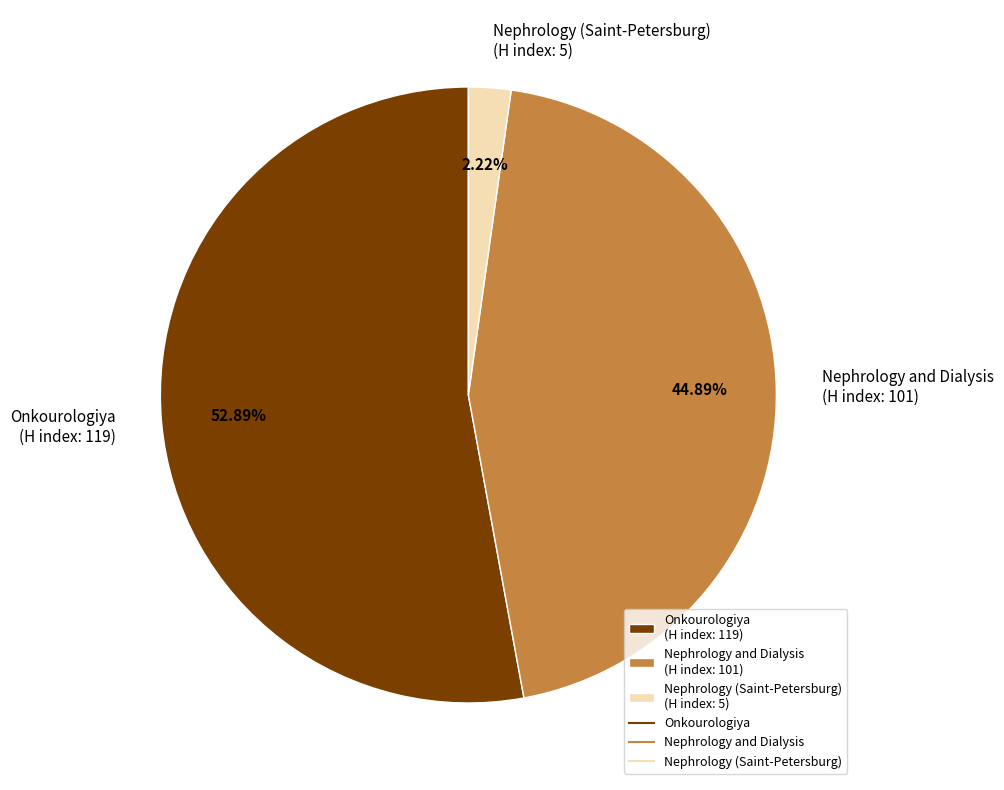

Between Nephrology and Dialysis (H index: 101) and Onkourologiya (H index: 119), which is larger?

Onkourologiya (H index: 119)